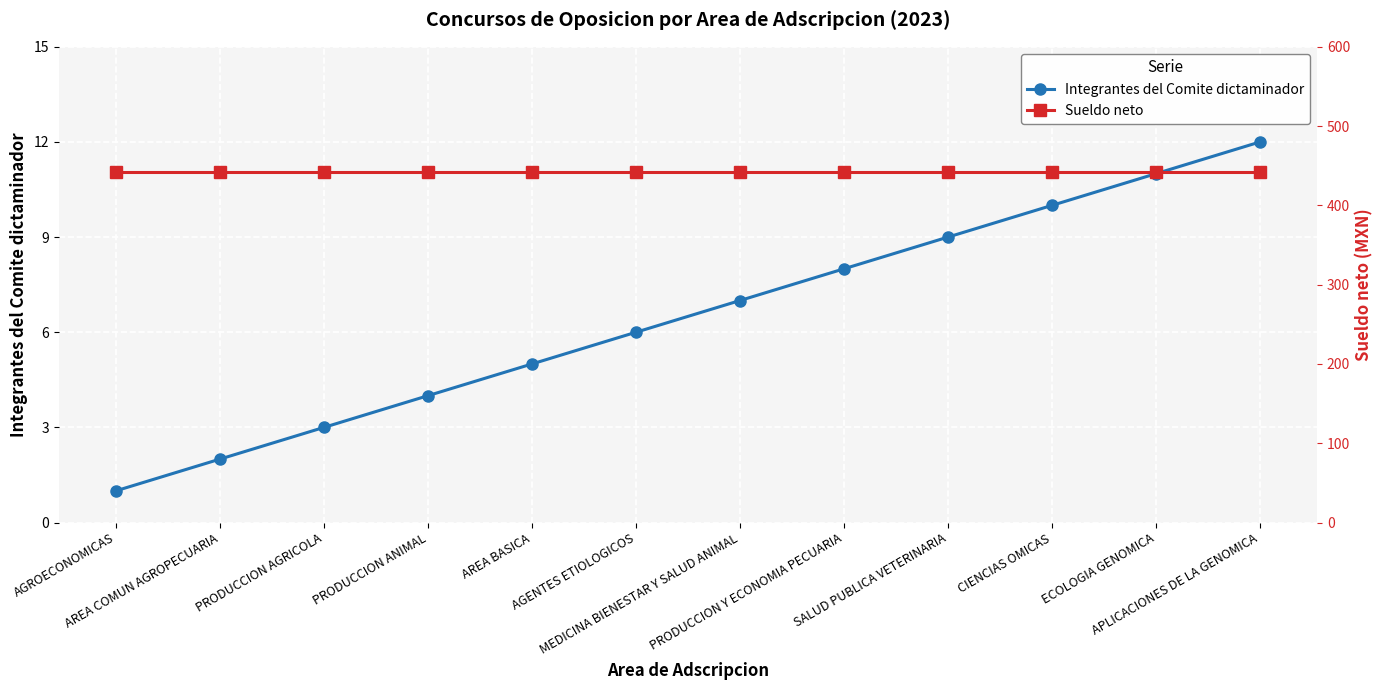

Where is Integrantes del Comite dictaminador nearest to the value 6?

AGENTES ETIOLOGICOS